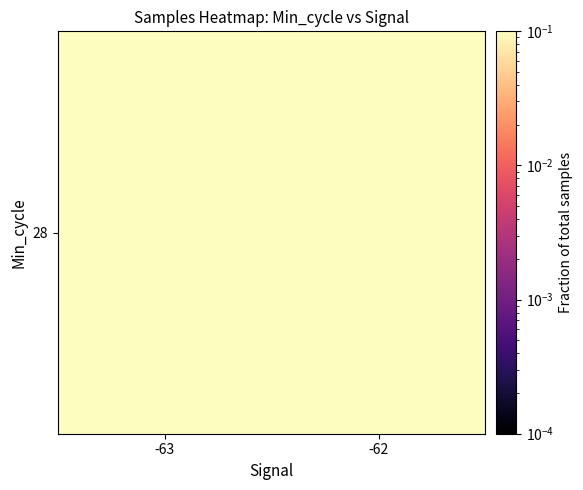

List the labels in order of value, largest first.

-63, -62